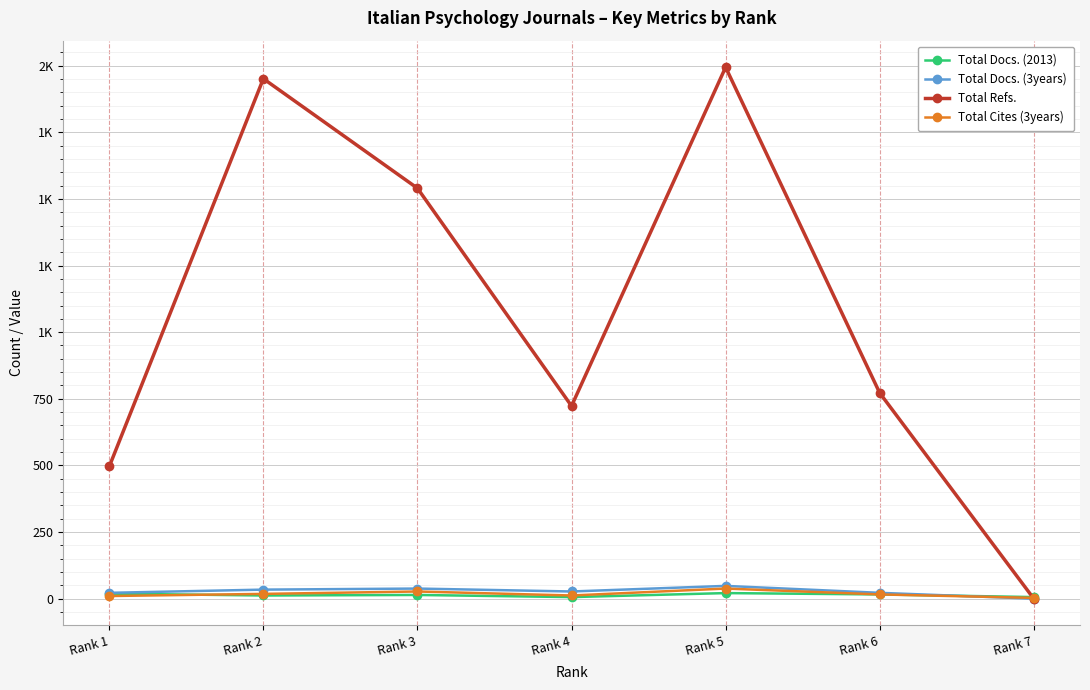

Count the Total Docs. (2013) values in the range 6 to 19.

6